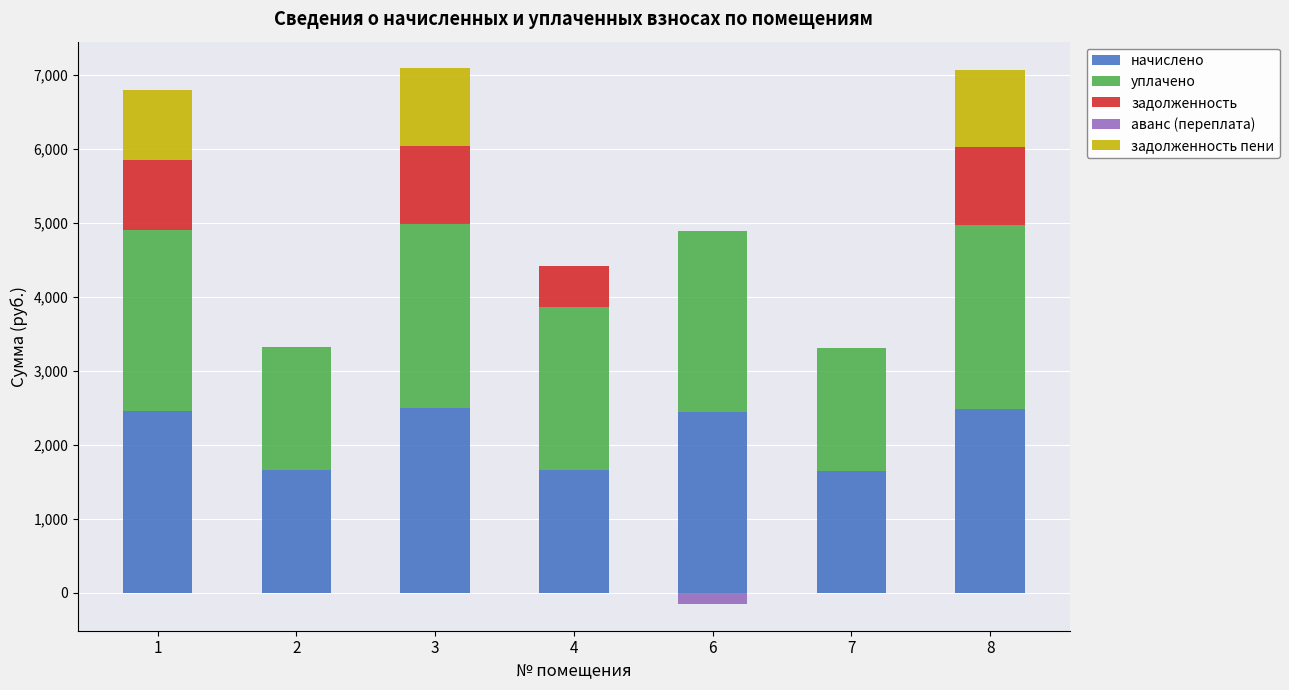

What is the spread (max minus min) of values at 8?

2489.2